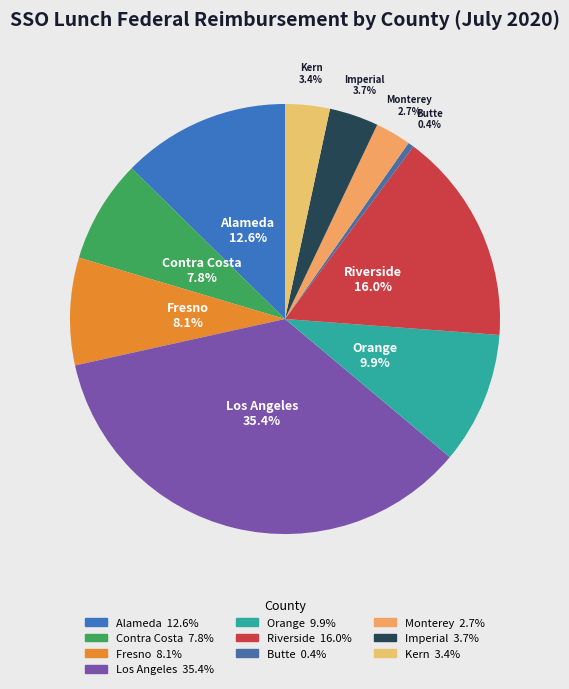

Does Los Angeles account for over 50% of the chart?

No